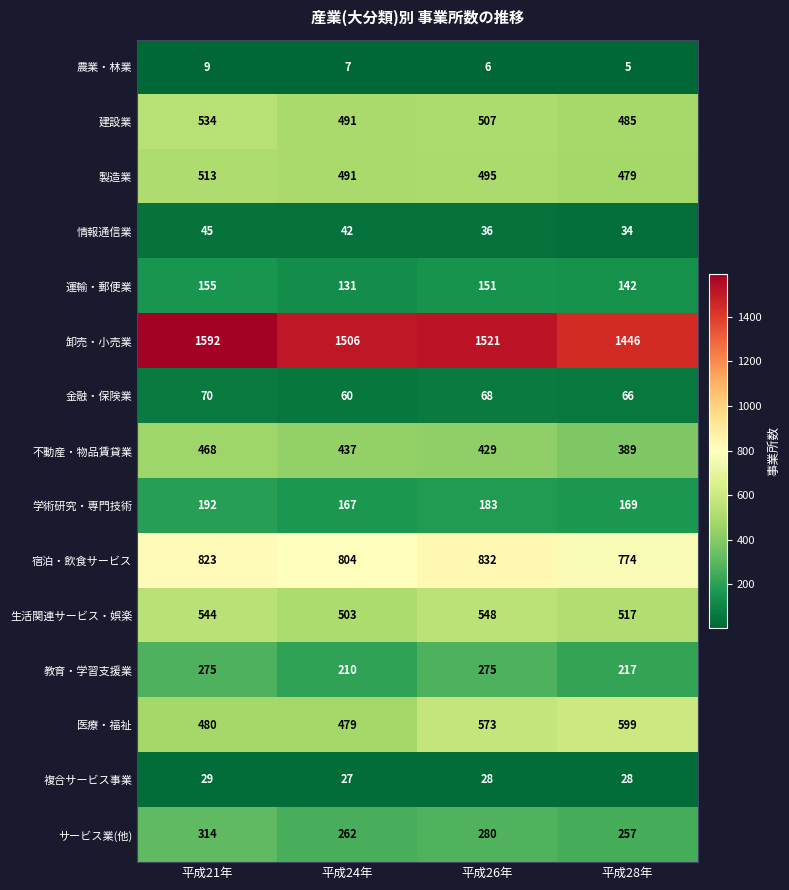

Between 平成21年 and 平成24年, which series saw the biggest shift?

卸売・小売業